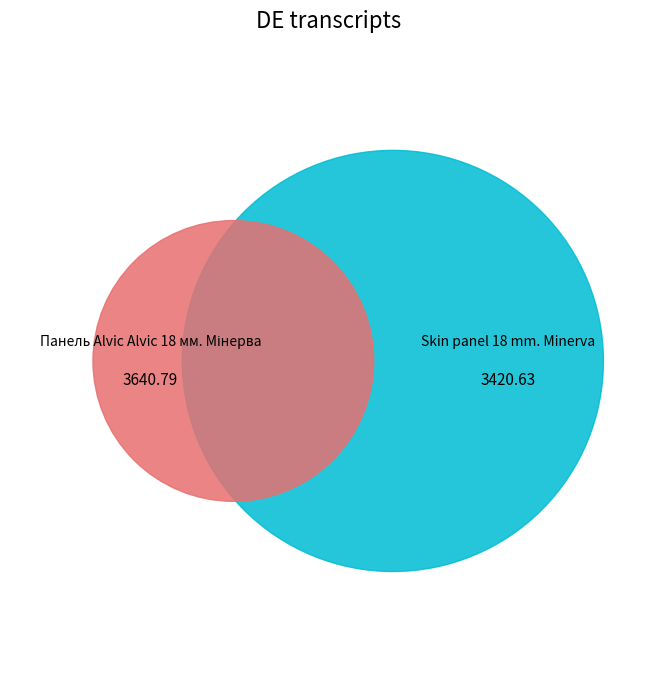

Is it true that Панель Alvic Alvic 18 мм. Мінерва is 52% of the pie?

True